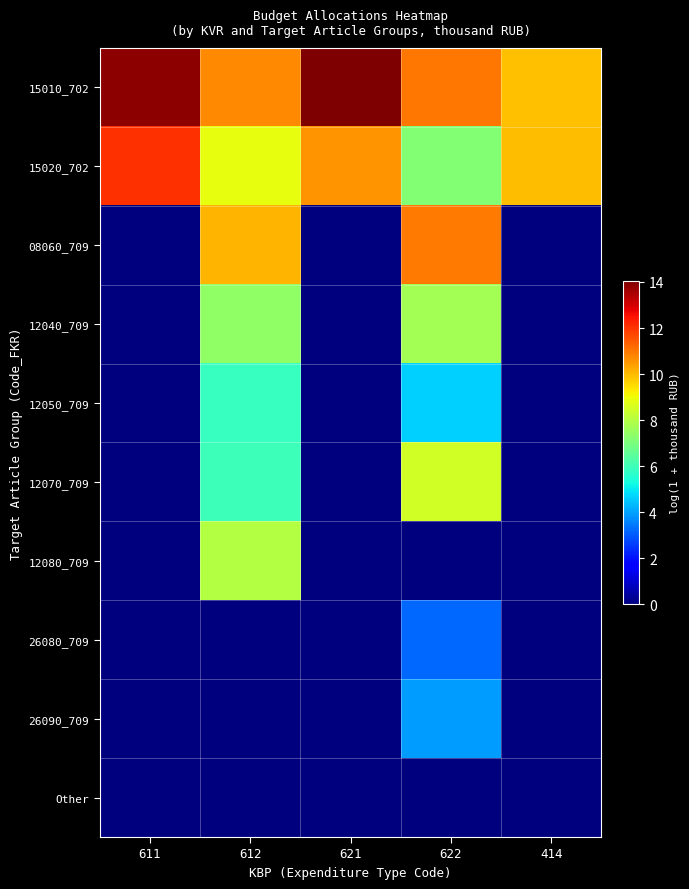

Which series has the widest spread of values?

08060_709